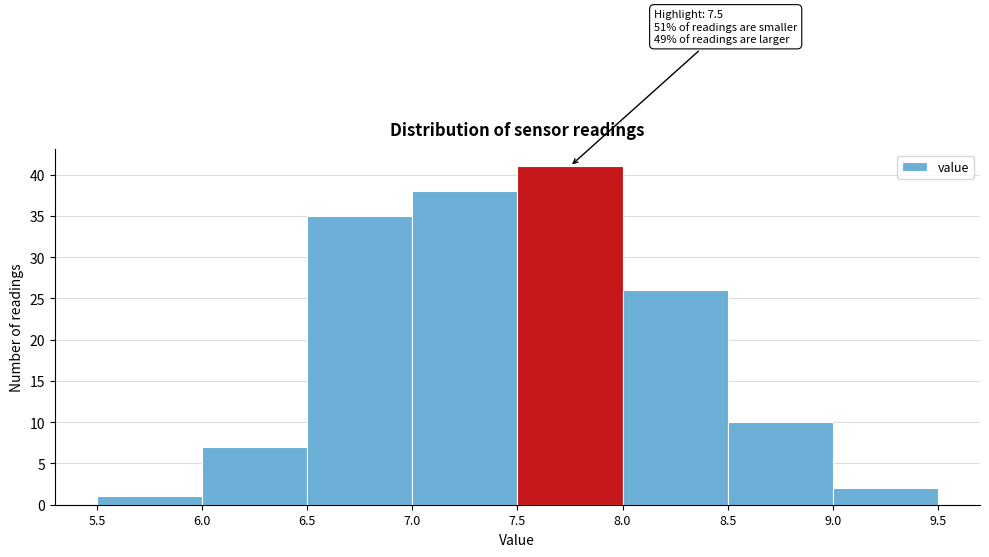

Over which range of the x-axis is the bar tallest?

7.5 to 8.0